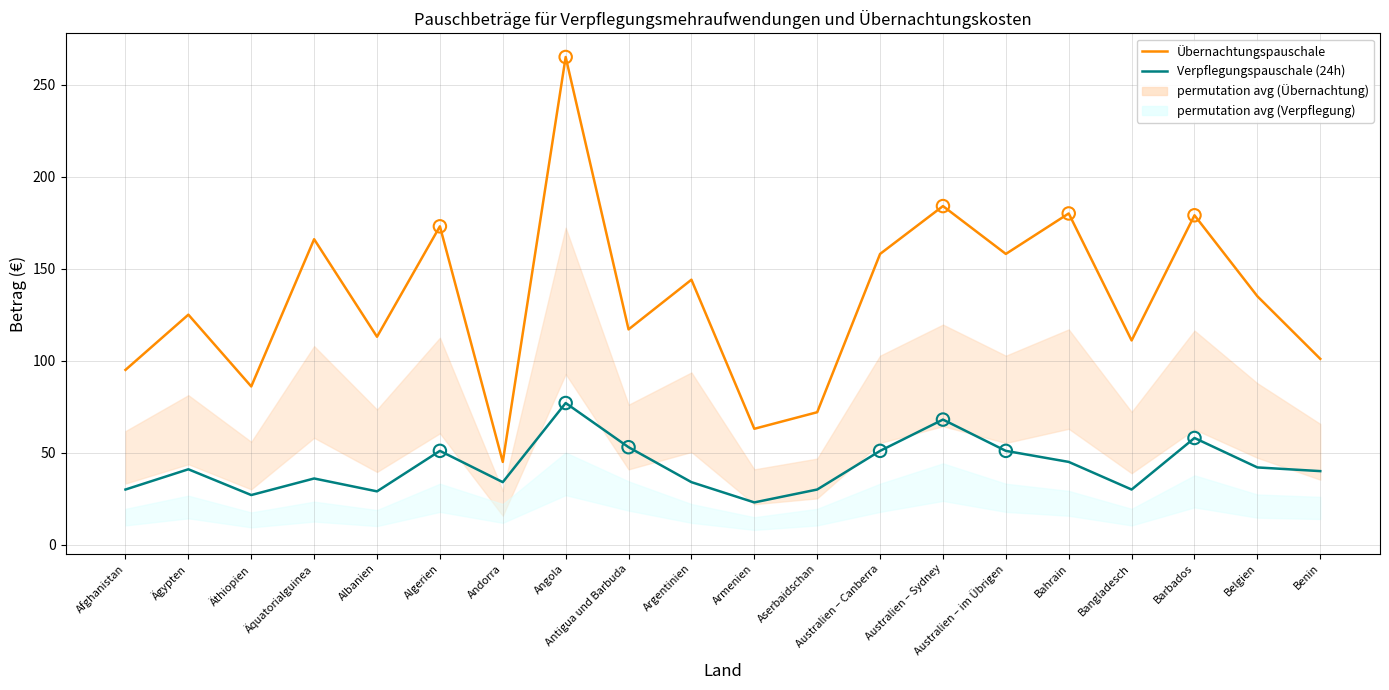

At how many categories does at least one series exceed 140?

9